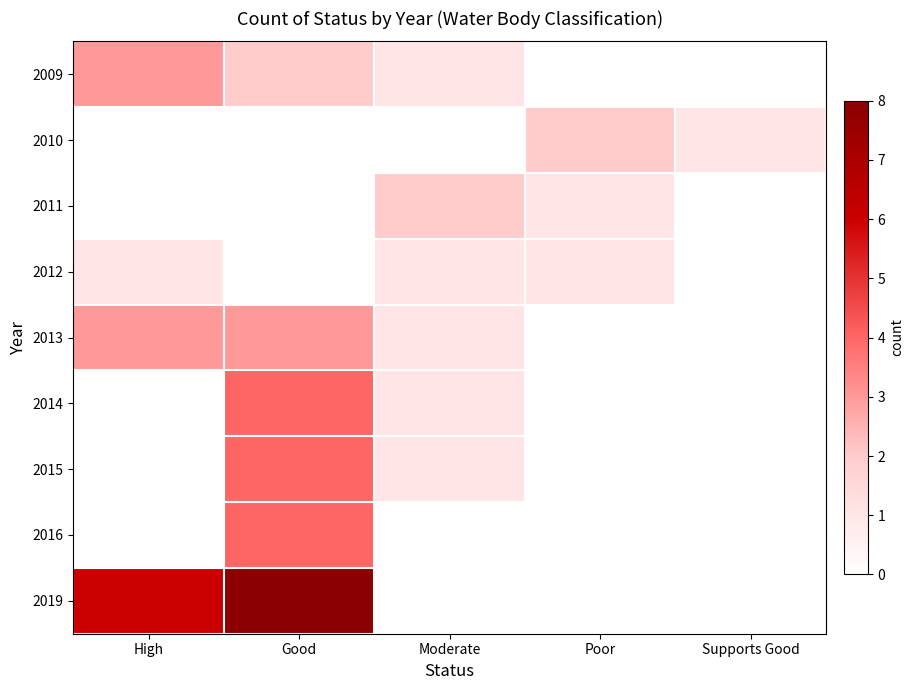

Reading left to right, what are all the values shown in this chart?

2009: High=3	Good=2	Moderate=1	Poor=0	Supports Good=0
2010: High=0	Good=0	Moderate=0	Poor=2	Supports Good=1
2011: High=0	Good=0	Moderate=2	Poor=1	Supports Good=0
2012: High=1	Good=0	Moderate=1	Poor=1	Supports Good=0
2013: High=3	Good=3	Moderate=1	Poor=0	Supports Good=0
2014: High=0	Good=4	Moderate=1	Poor=0	Supports Good=0
2015: High=0	Good=4	Moderate=1	Poor=0	Supports Good=0
2016: High=0	Good=4	Moderate=0	Poor=0	Supports Good=0
2019: High=6	Good=8	Moderate=0	Poor=0	Supports Good=0